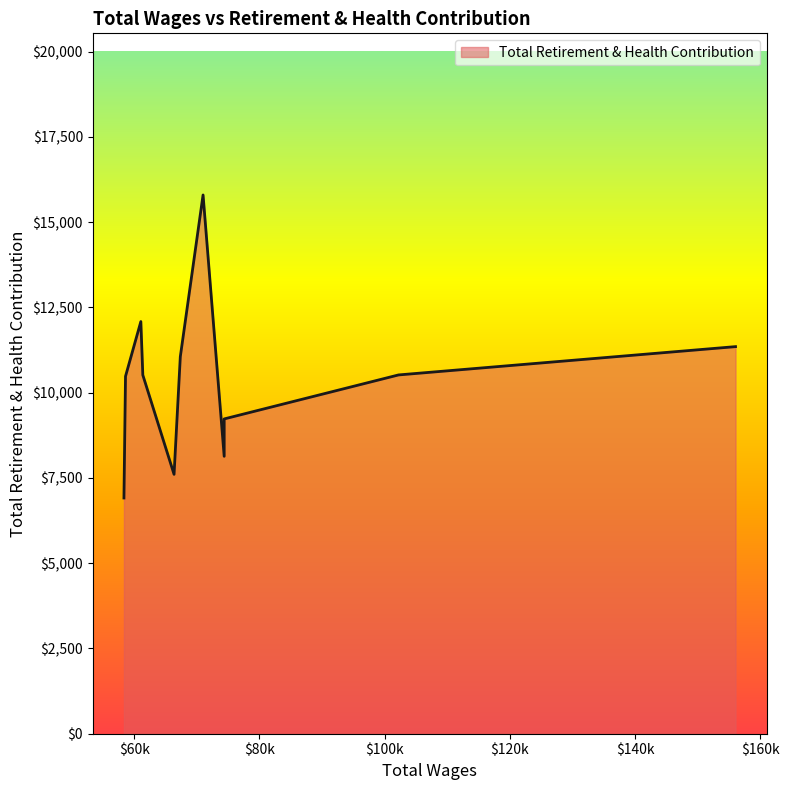

List the labels in order of value, largest first.

70982.0, 61040.0, 156065.0, 67347.0, 102214.0, 61356.0, 58590.0, 74357.0, 74357.0, 66348.0, 58340.0